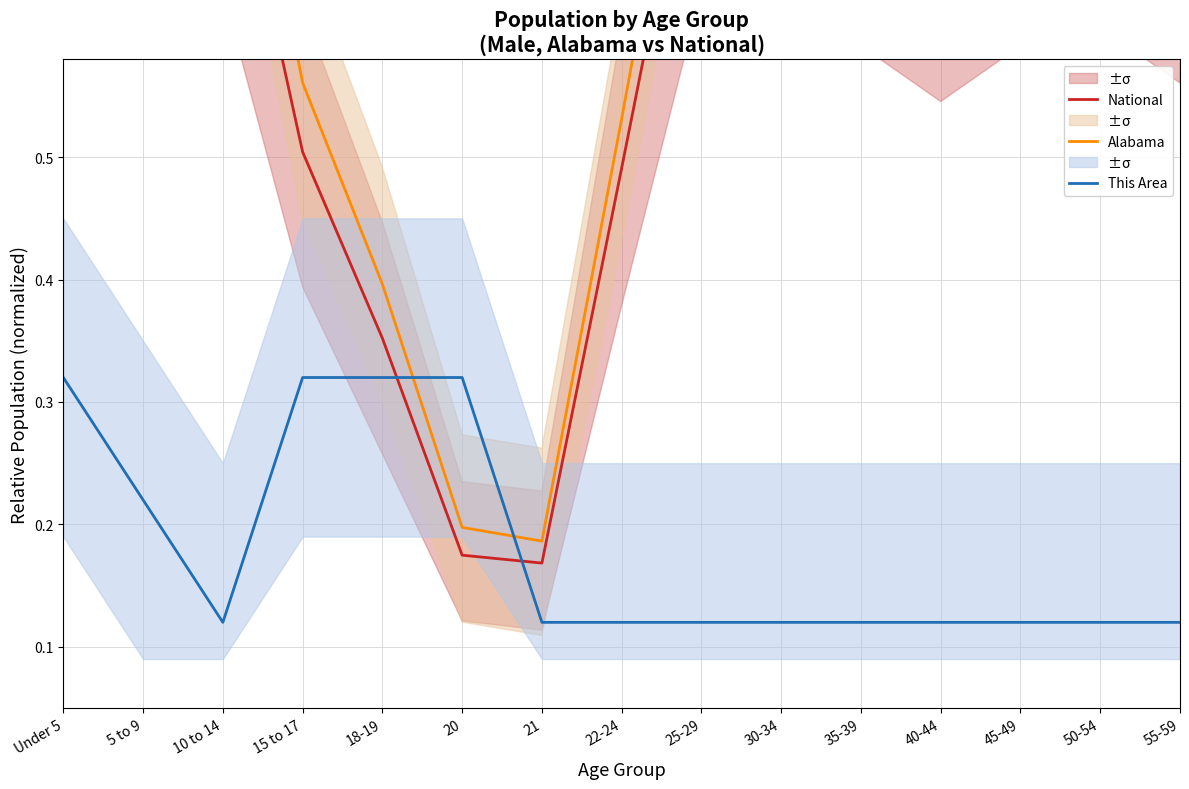

After their last crossing, which series has the higher values: This Area or National?

National